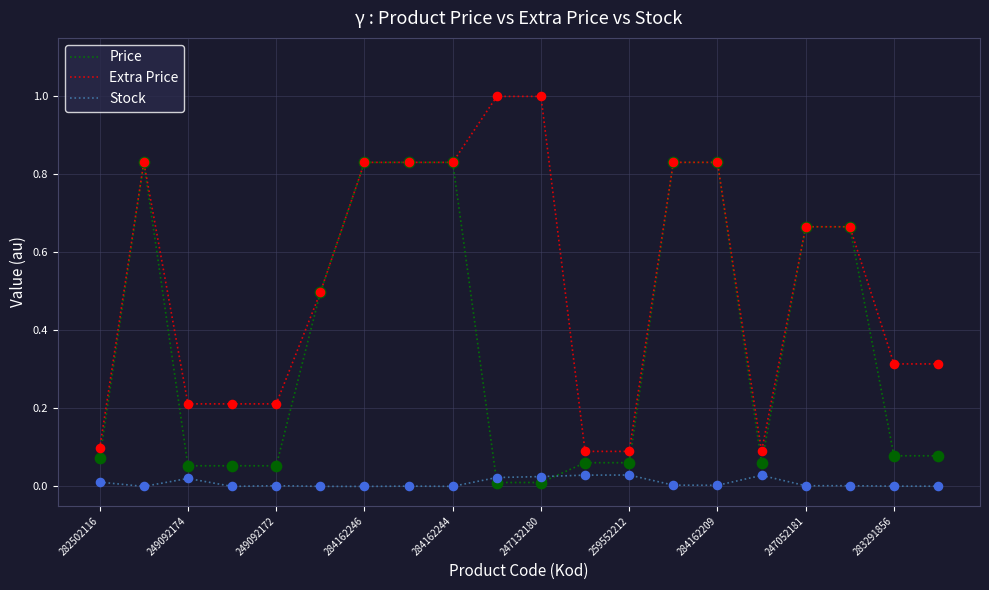

At how many categories does at least one series exceed 0?

20